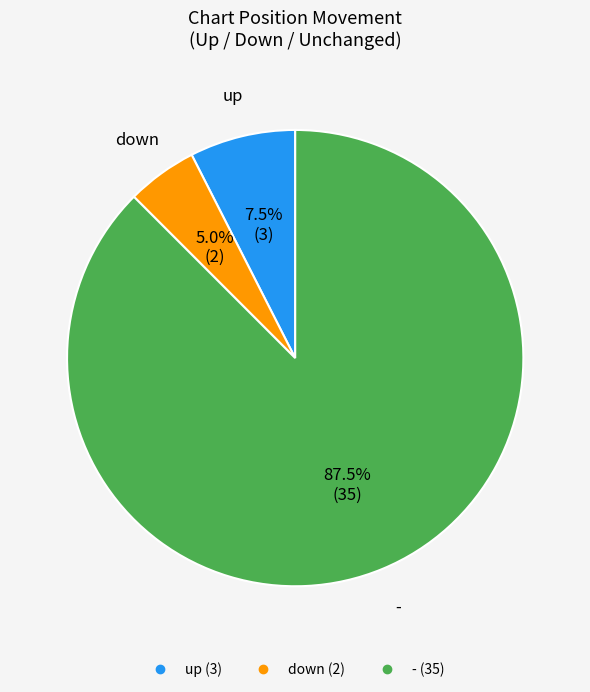

Approximately how many times larger is the value at up compared to down?

1.5